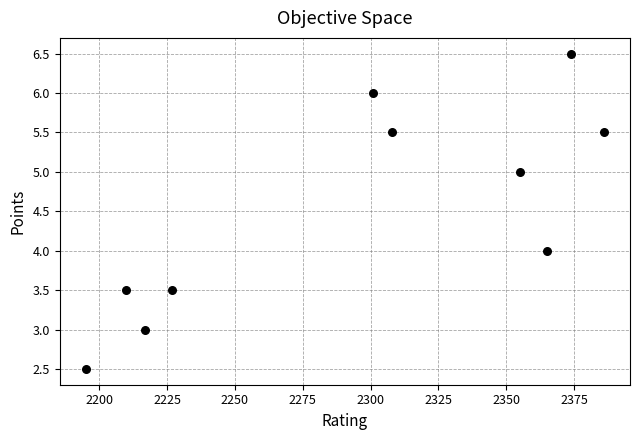

What is the average Y value?

4.5